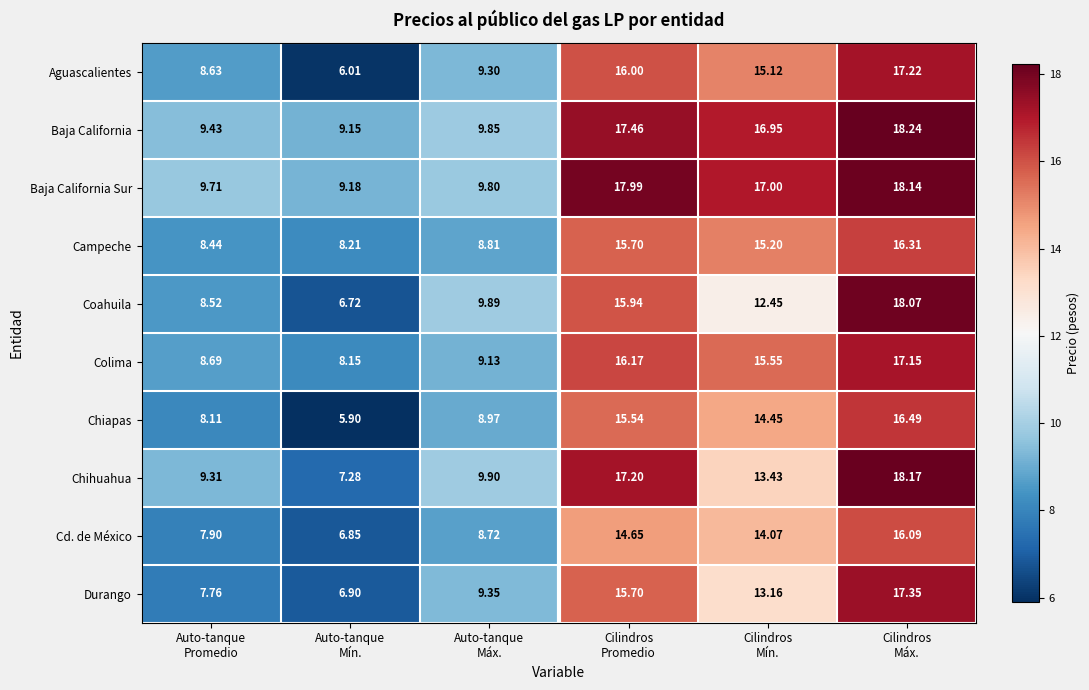

List the series in order of their peak value, highest first.

Baja California, Chihuahua, Baja California Sur, Coahuila, Durango, Aguascalientes, Colima, Chiapas, Campeche, Cd. de México